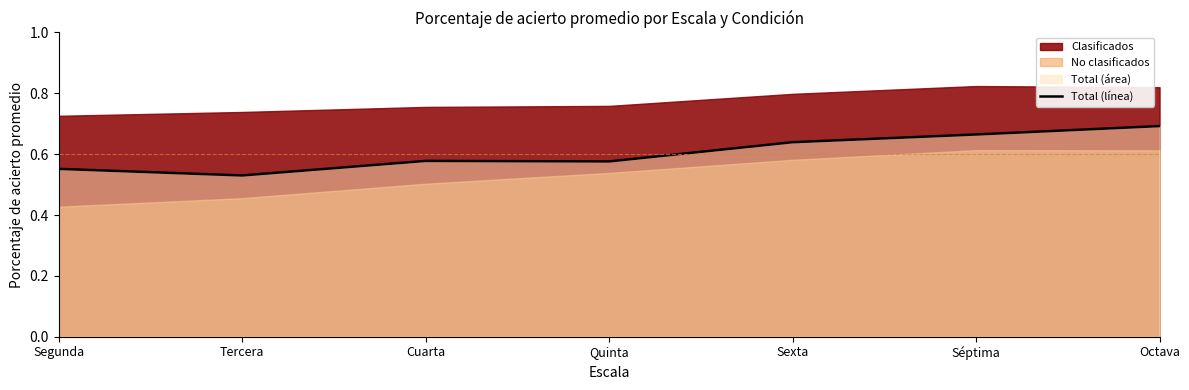

What is the change in value from Tercera to Séptima?

+0.1